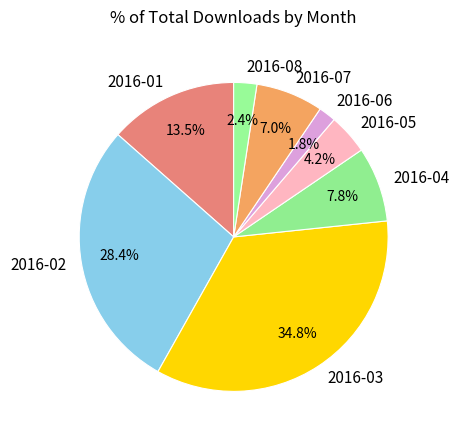

Is it true that 2016-01 is 4% of the pie?

False